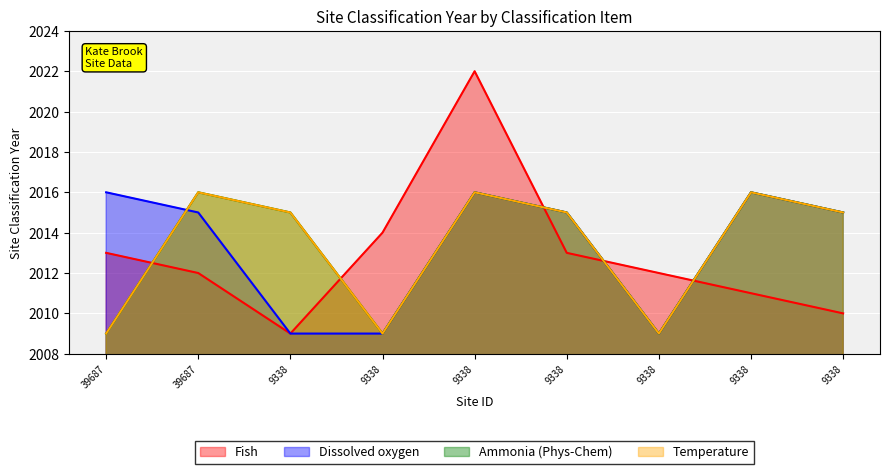

Which series changed the most between 9338 and 9338?

Fish